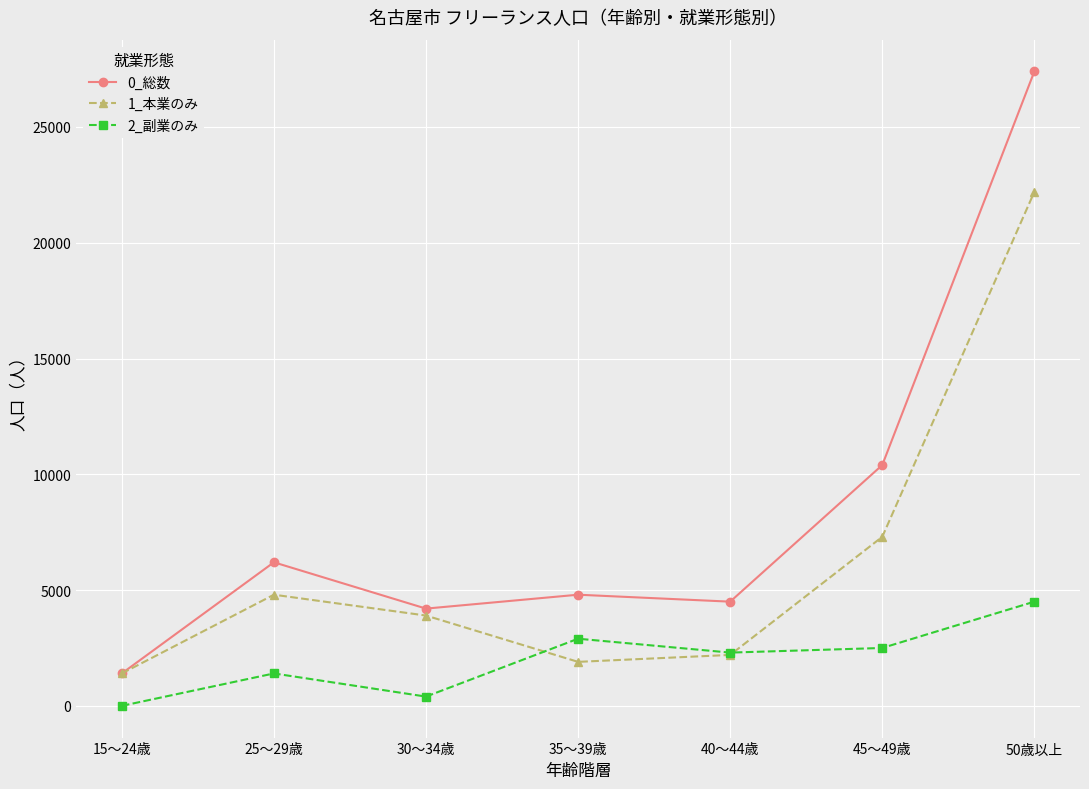

What is the label of the 7th point from the right?

15～24歳